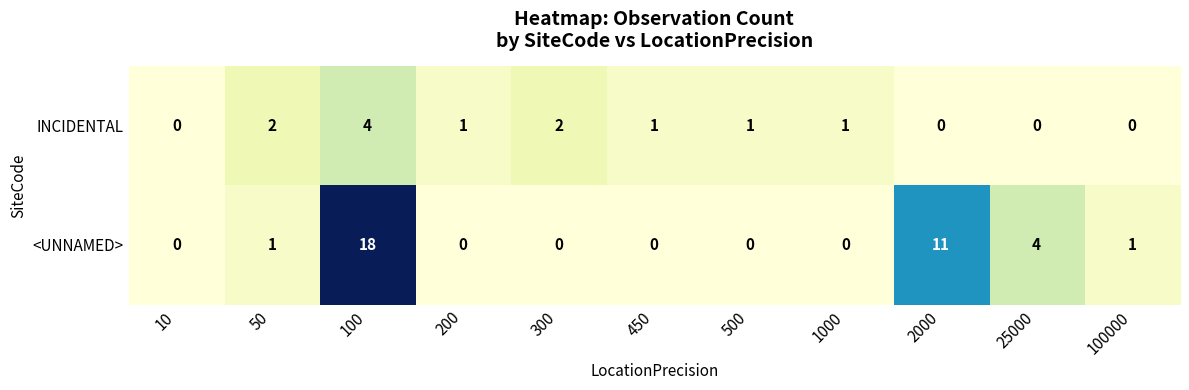

Count the number of data series in this chart.

2